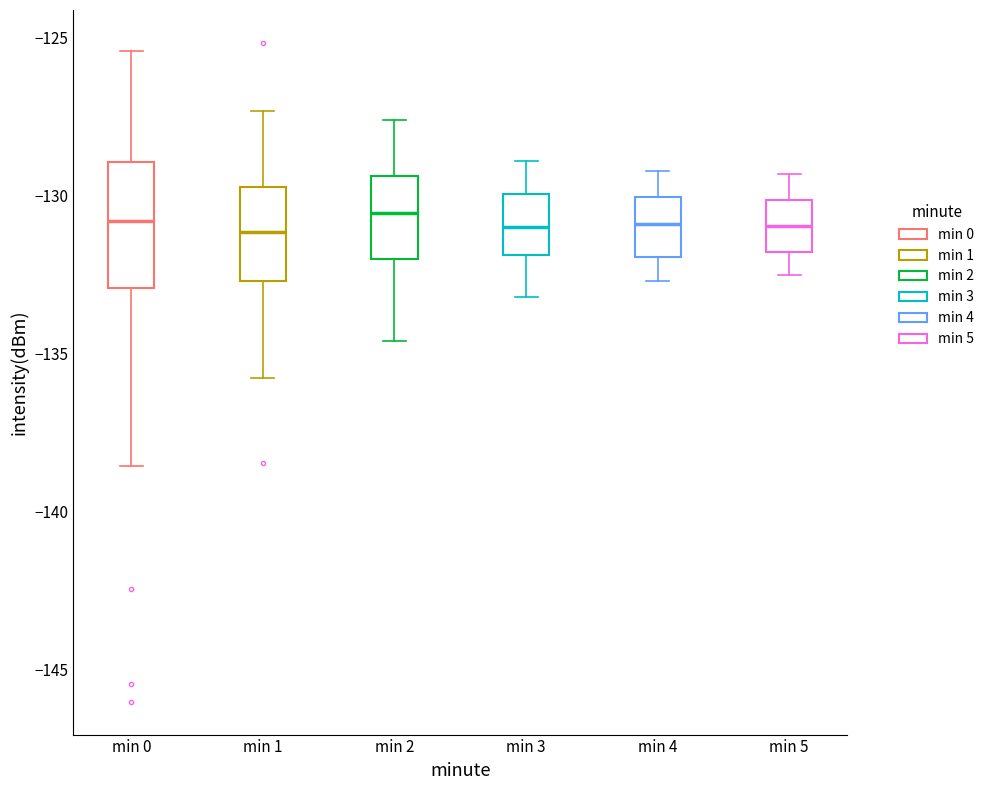

Where does the upper whisker of the box for min 5 end on the y-axis? The values are not printed on the chart, so give them approximately, as read against the axis.

-129.5